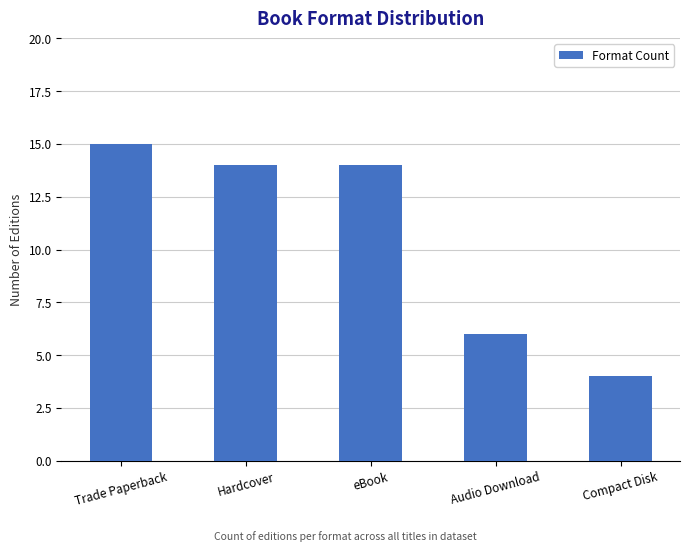

Which label corresponds to the largest value in the chart?

Trade Paperback